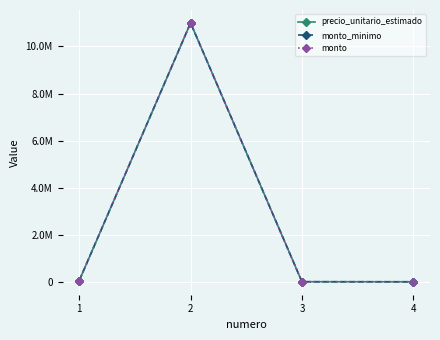

Is this an area chart (filled region under the line)?

No